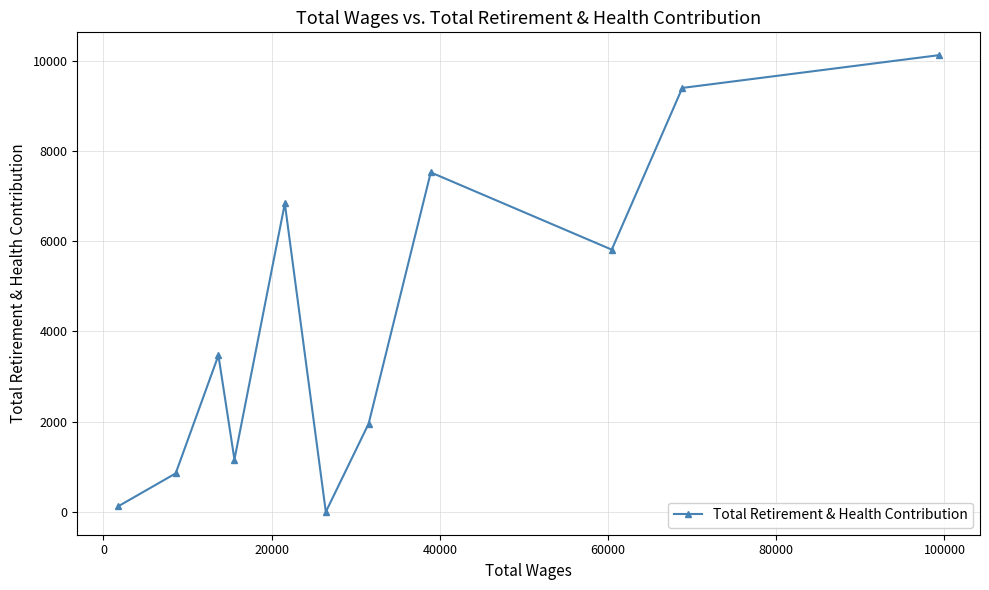

What is the greatest value displayed?

10122